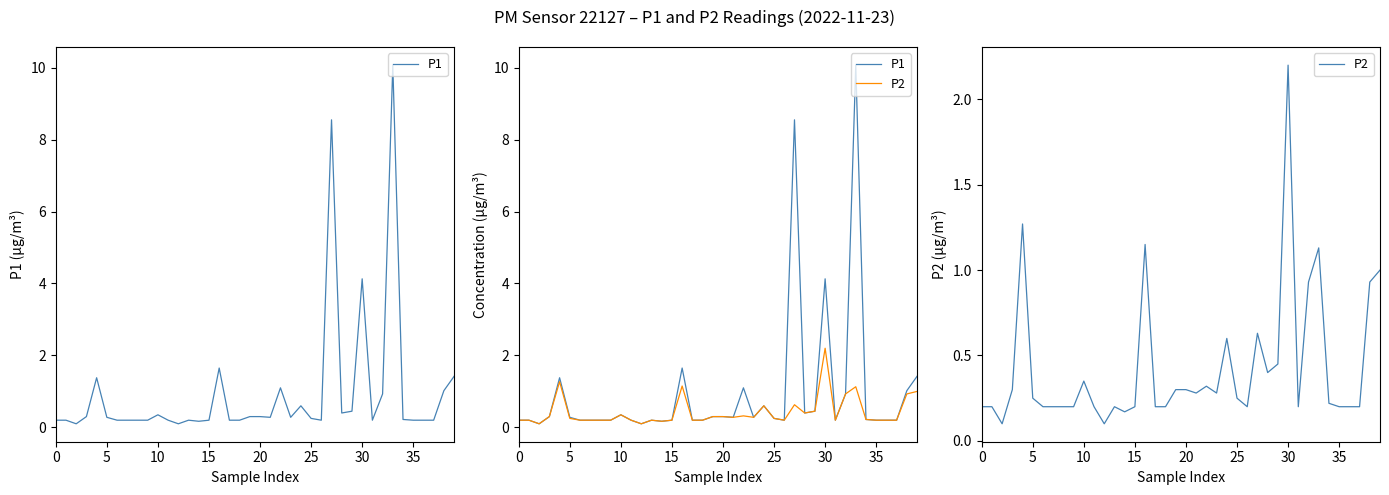

What is the minimum value shown in the chart?

0.1